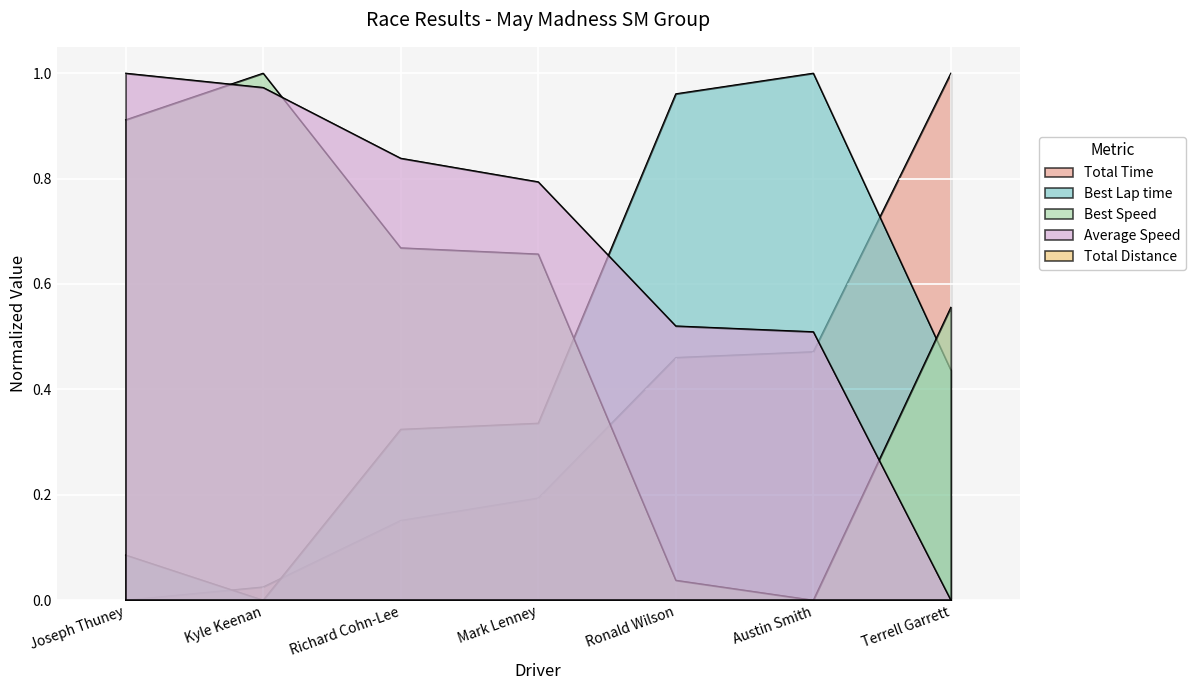

What value does the Average Speed series have at Austin Smith?

0.5